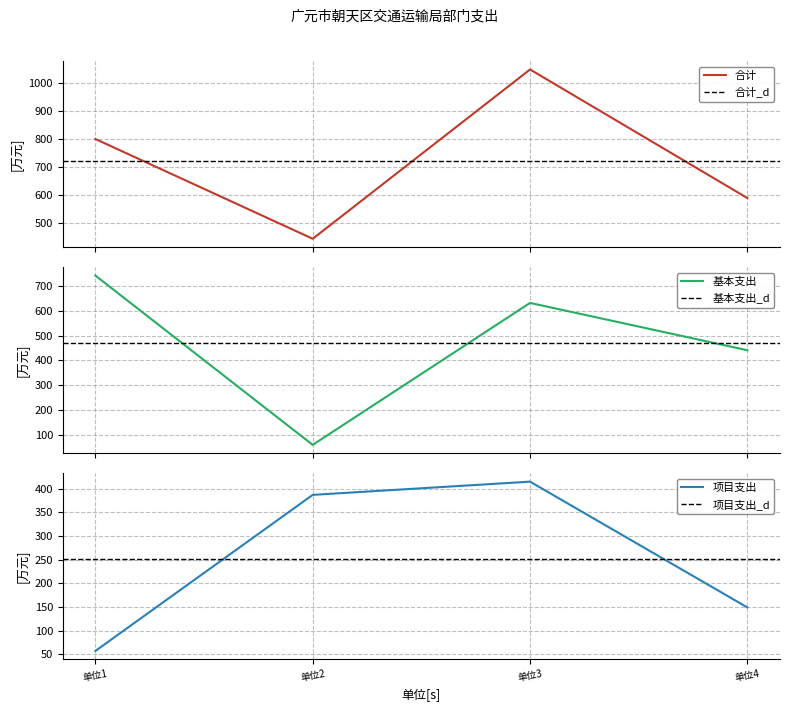

In 合计, how many points are lower than both neighbors (excluding endpoints)?

1